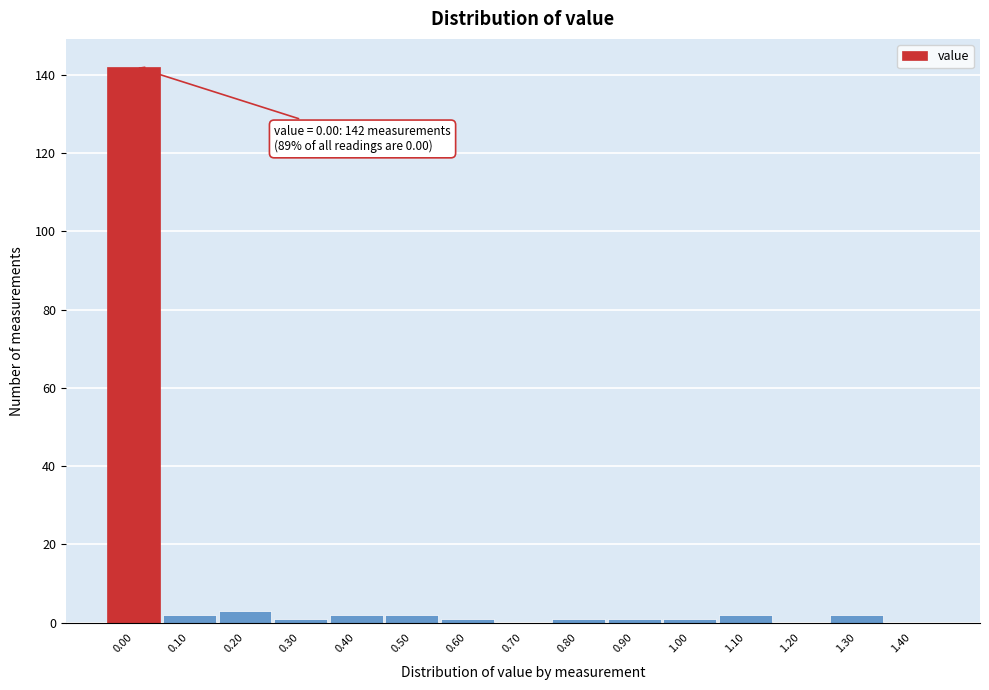

Reading right to left, list all the values displayed in this chart.

1.40=0	1.30=2	1.20=0	1.10=2	1.00=1	0.90=1	0.80=1	0.70=0	0.60=1	0.50=2	0.40=2	0.30=1	0.20=3	0.10=2	0.00=142